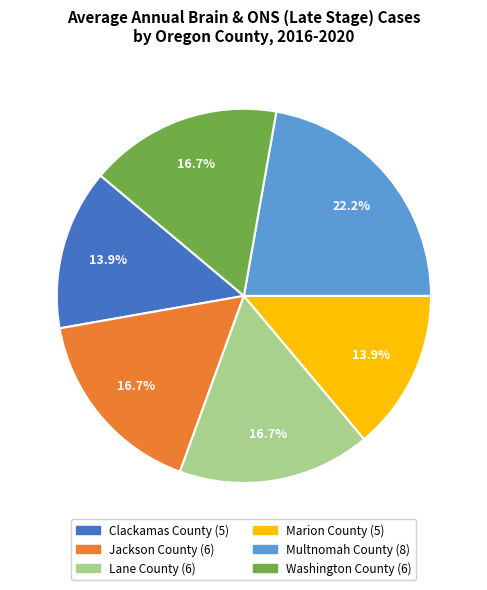

Is it true that Lane County is 17% of the pie?

True